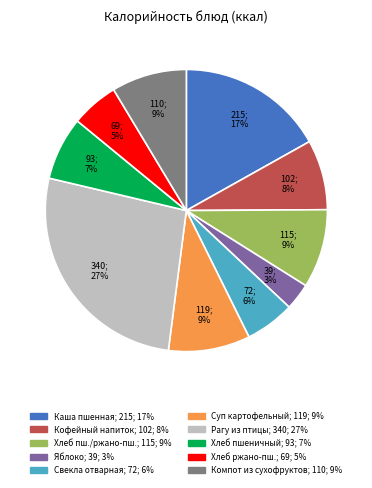

Is there a majority slice in this chart?

No